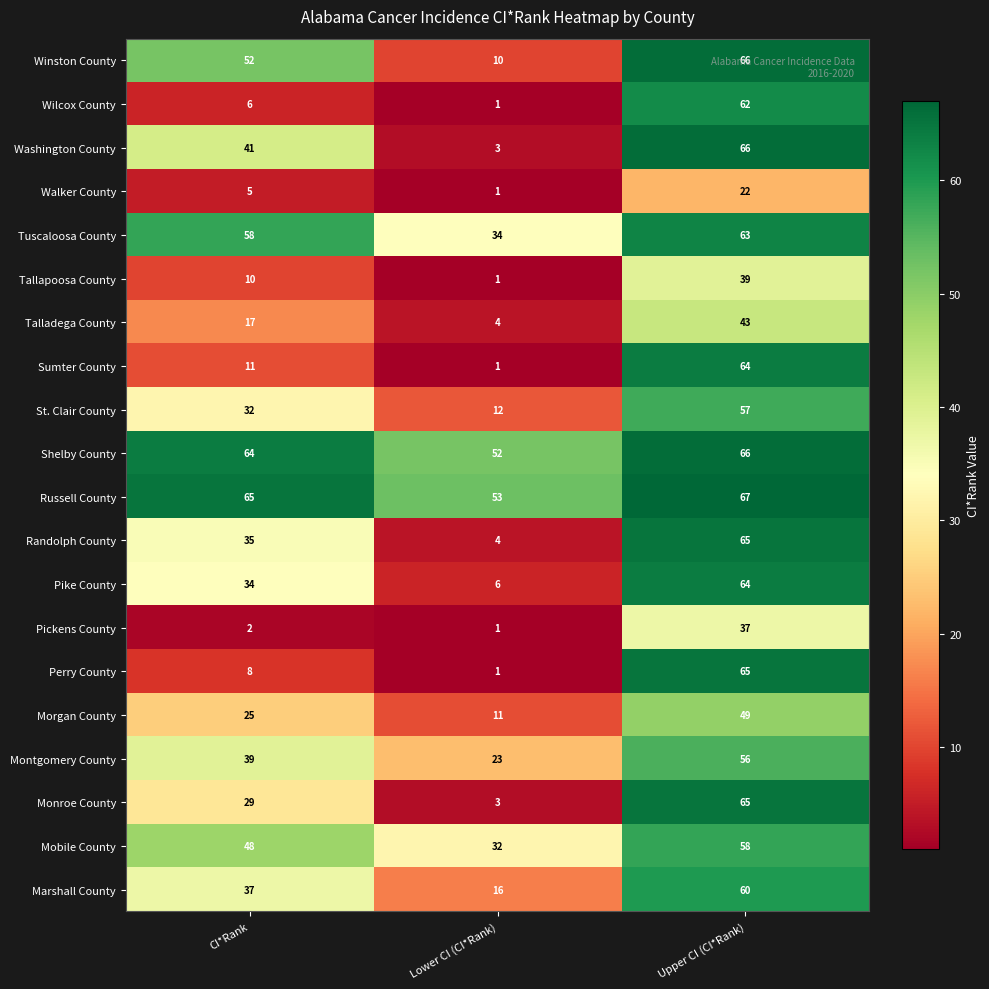

What is the total value across all series at Lower CI (CI*Rank)?

269